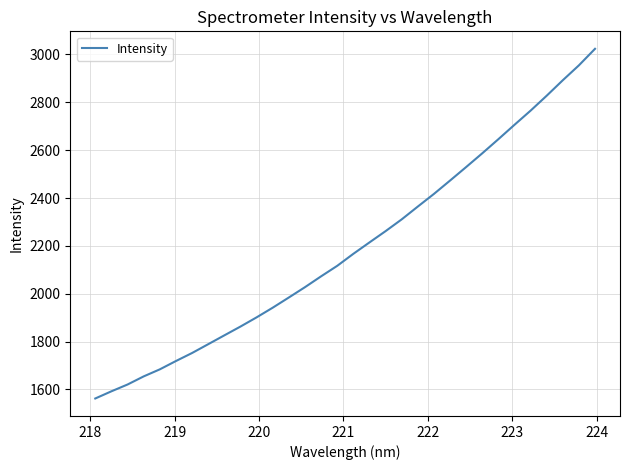

What is the greatest value displayed?

3023.7